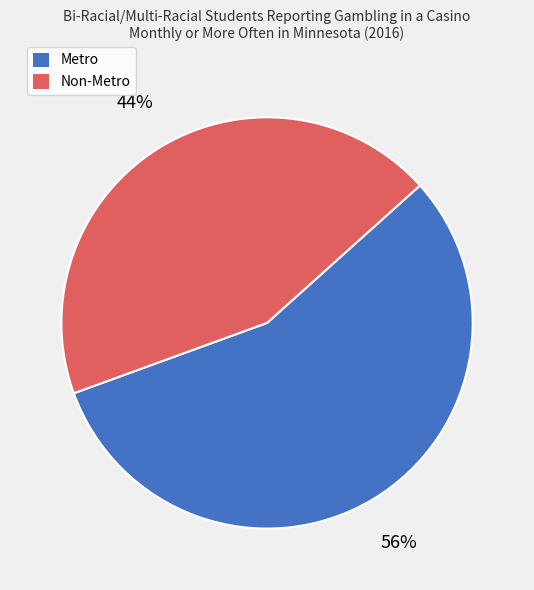

How many segments does this pie chart have?

2